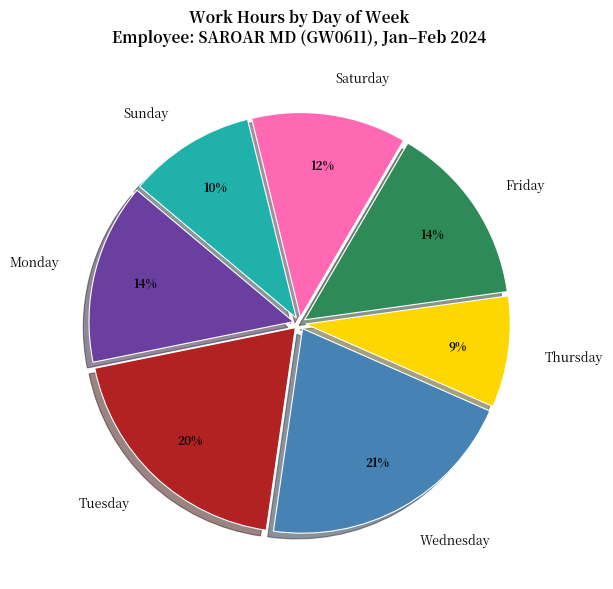

True or false: Sunday accounts for 24% of the total.

False